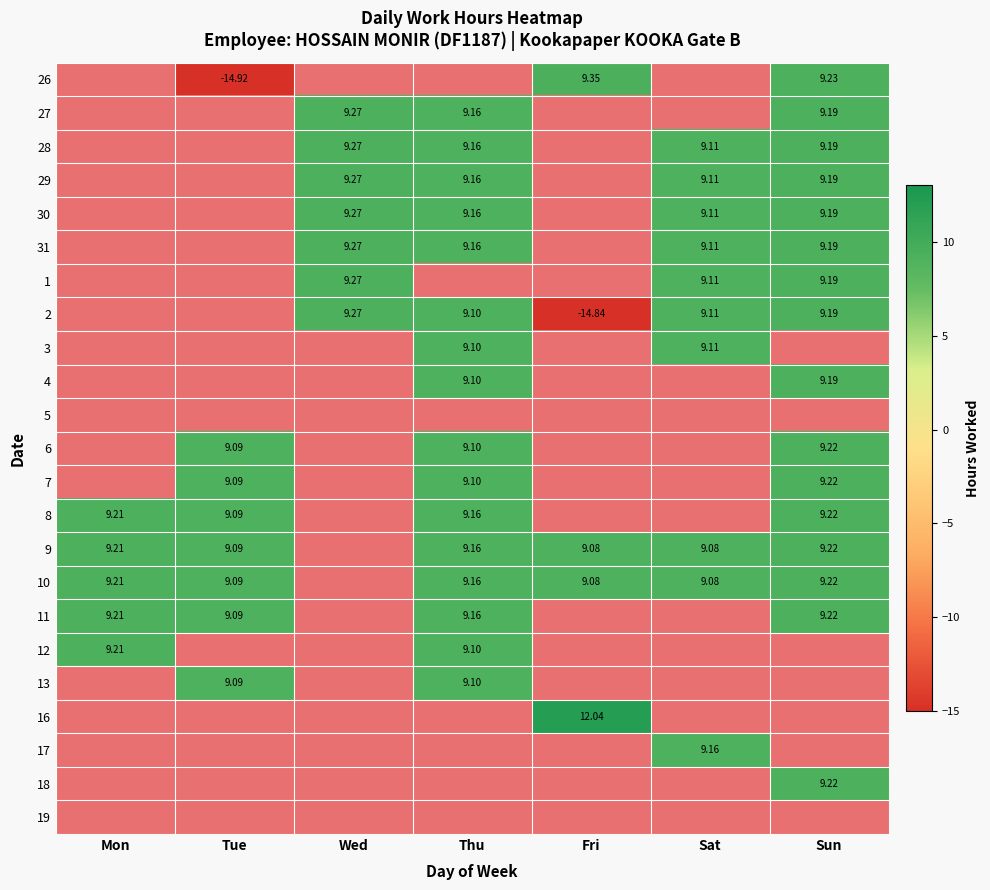

How many values in the 29 series are below 9?

3